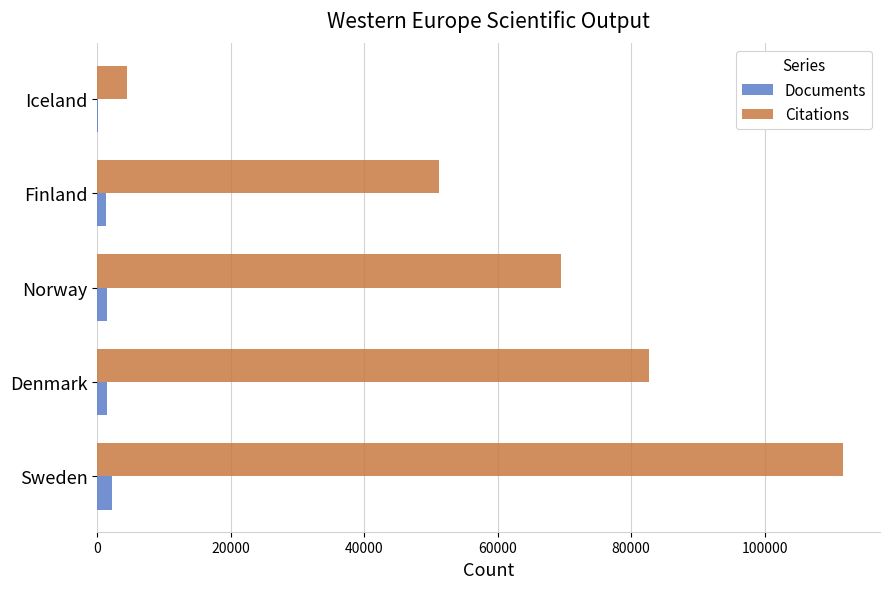

Where is Citations nearest to the value 58059?

Finland